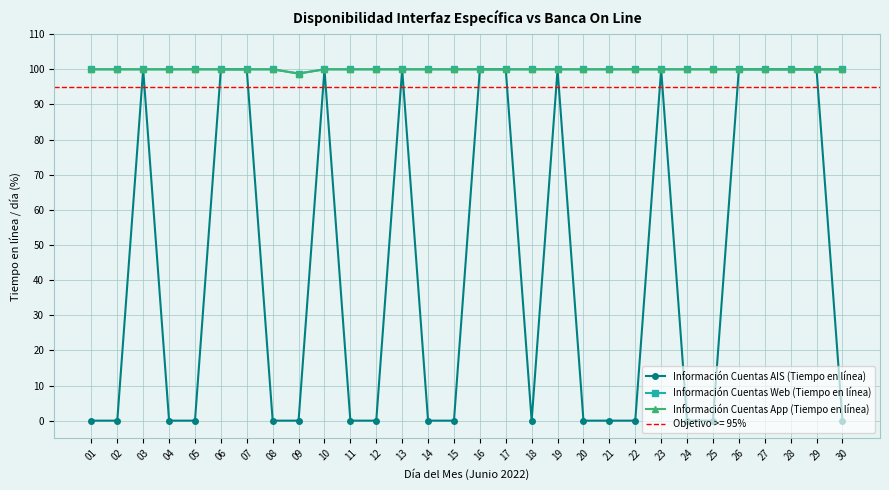

Is this an area chart (filled region under the line)?

No